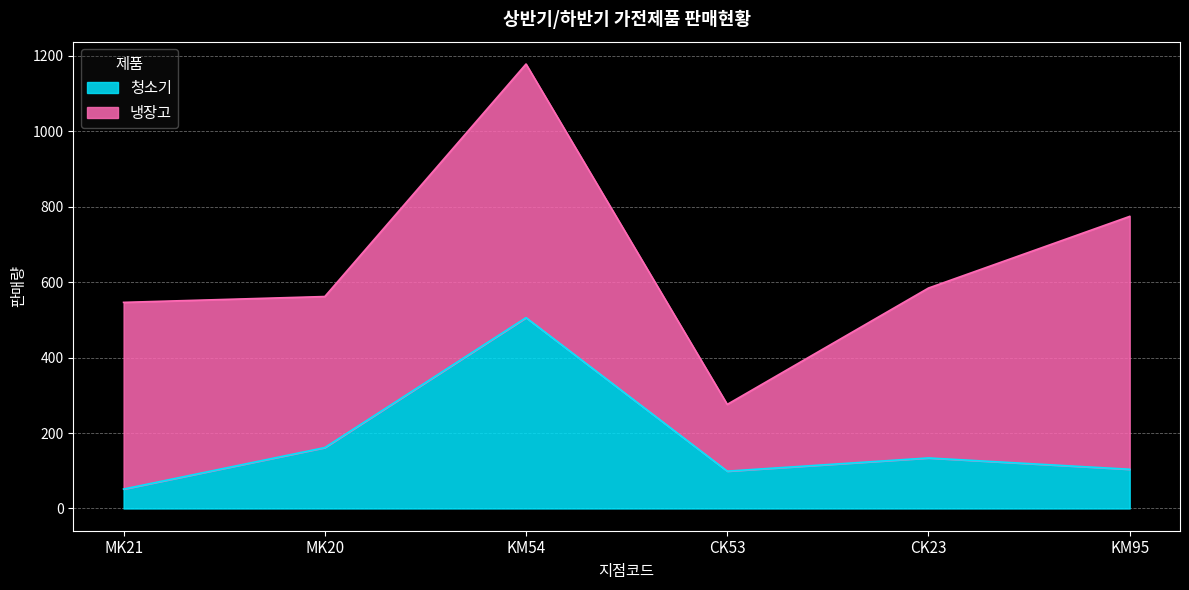

What is the label of the 1st point from the right?

KM95